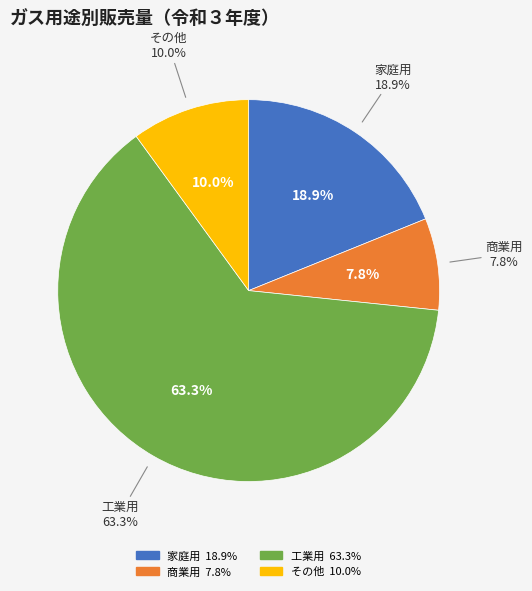

To the nearest percent, what is the difference between the largest and smallest slice percentages?

56%